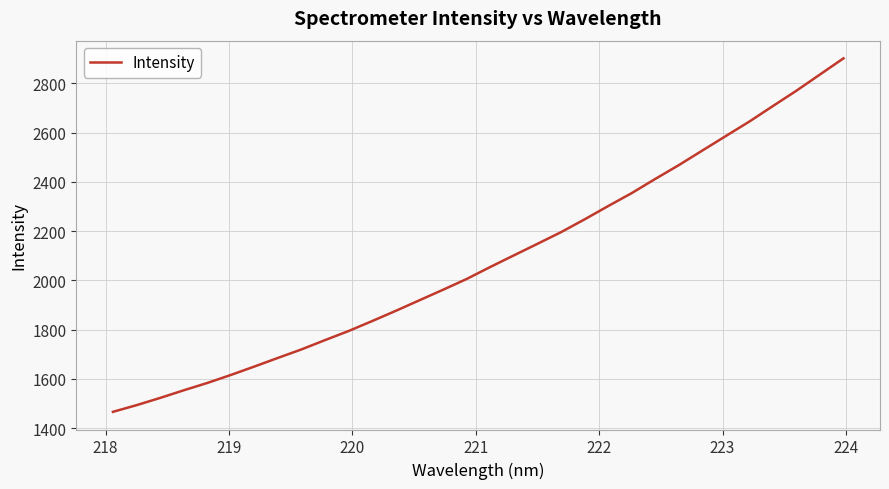

What is the smallest value displayed?

1466.3